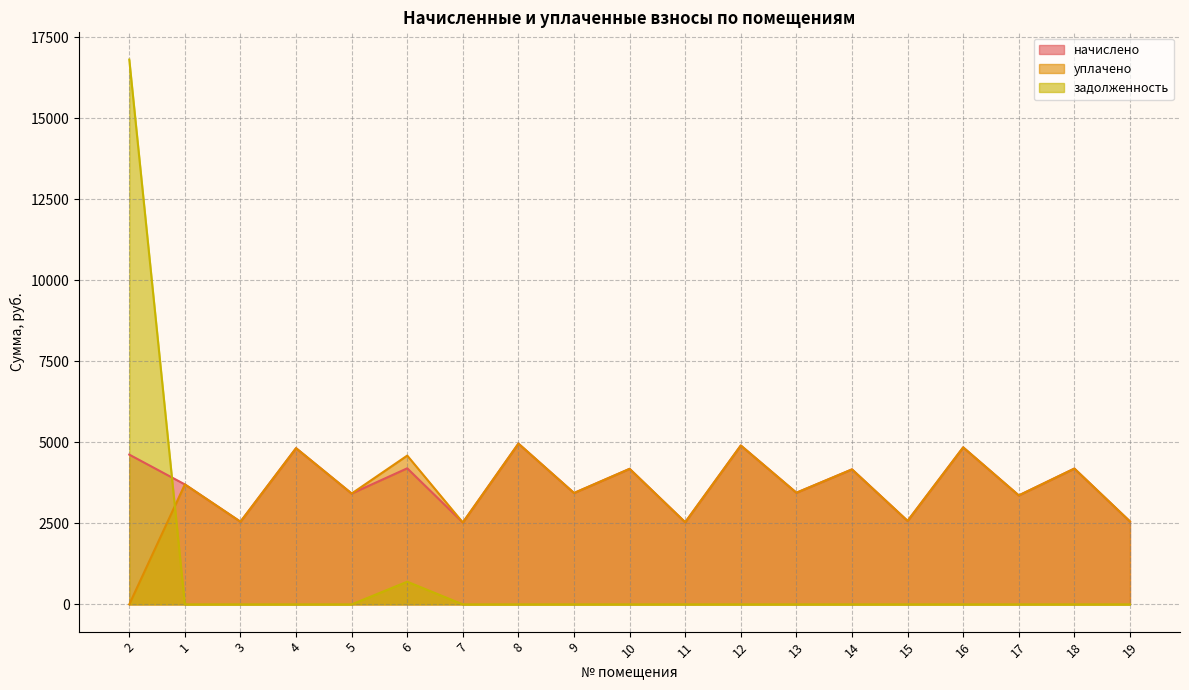

How many lines are shown in the chart?

3